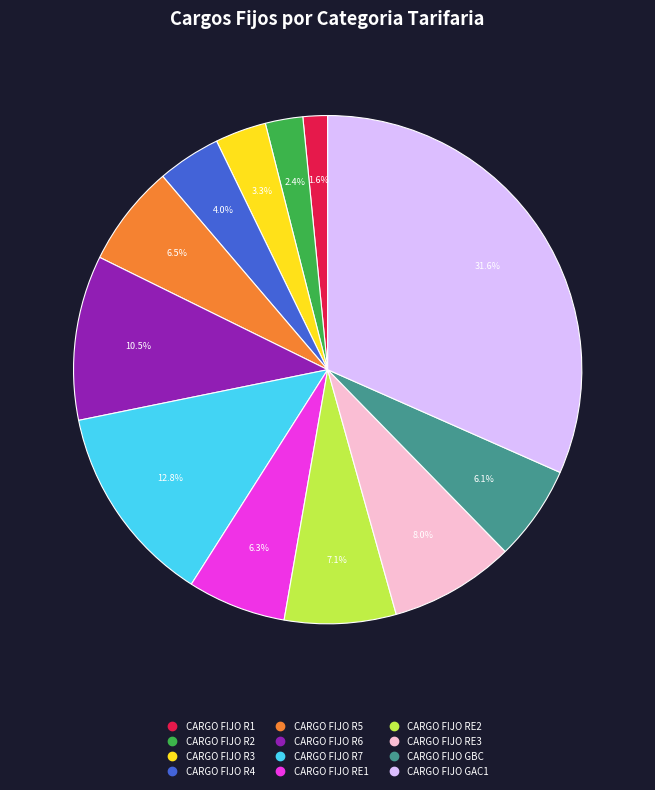

Is CARGO FIJO R7 the majority of the pie?

No